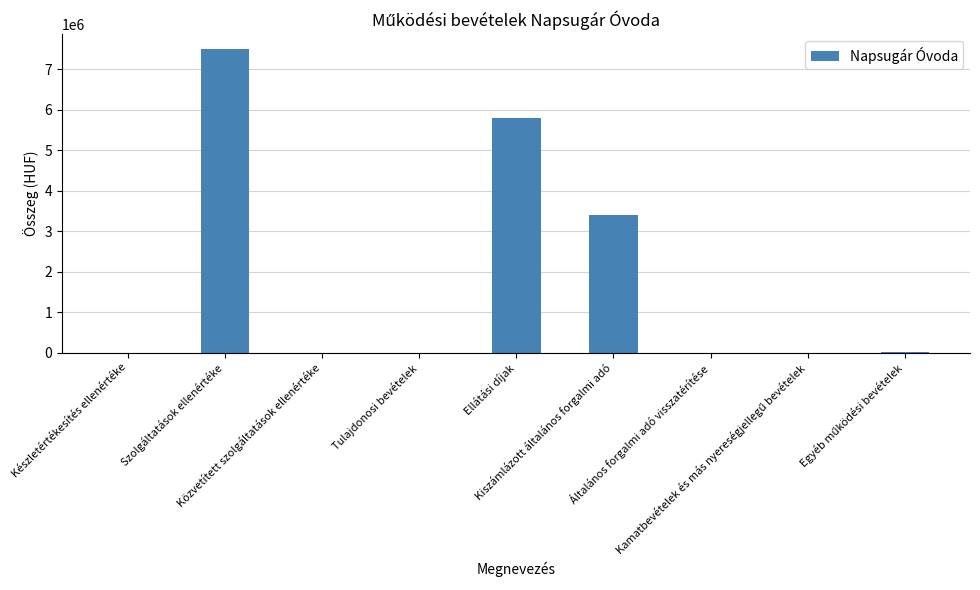

How many distinct data groups are displayed?

1